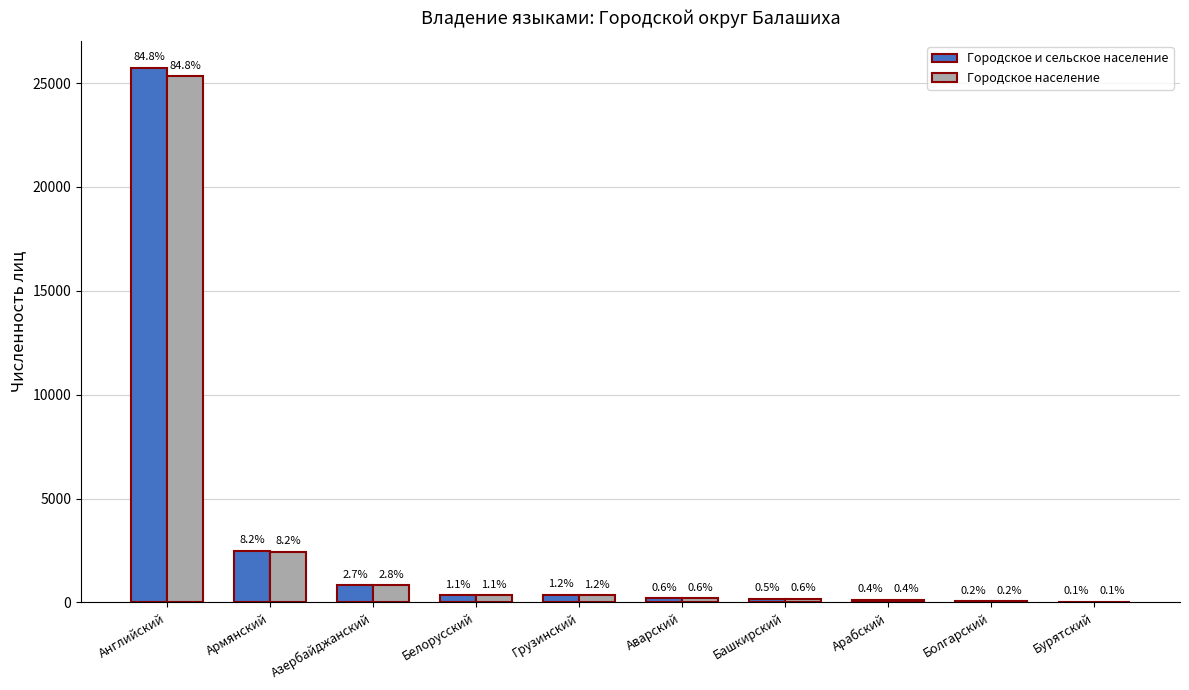

Which category has the lowest value in the Городское население series?

Бурятский